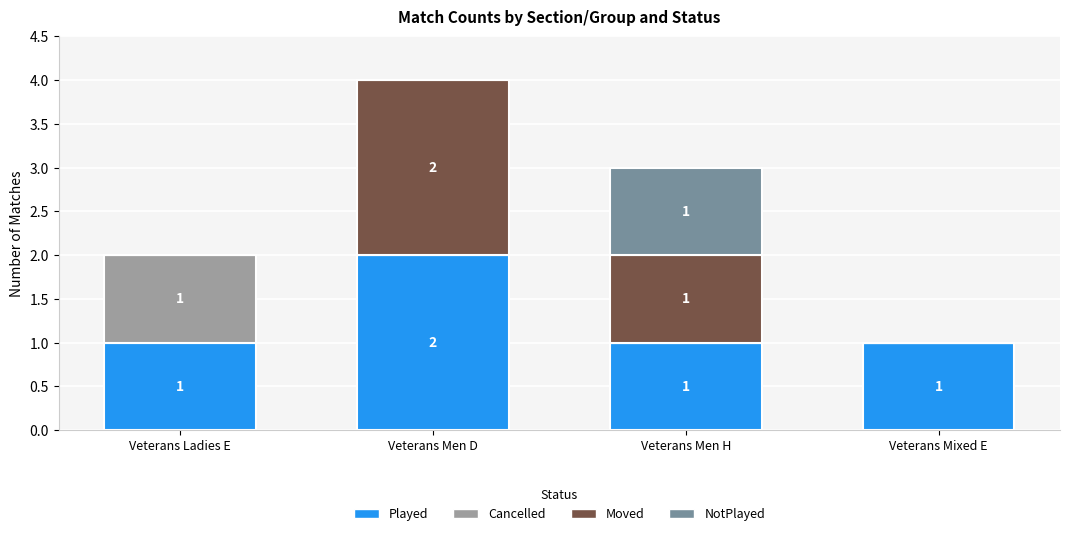

Is it true that Played equals 1 at Veterans Men D?

False